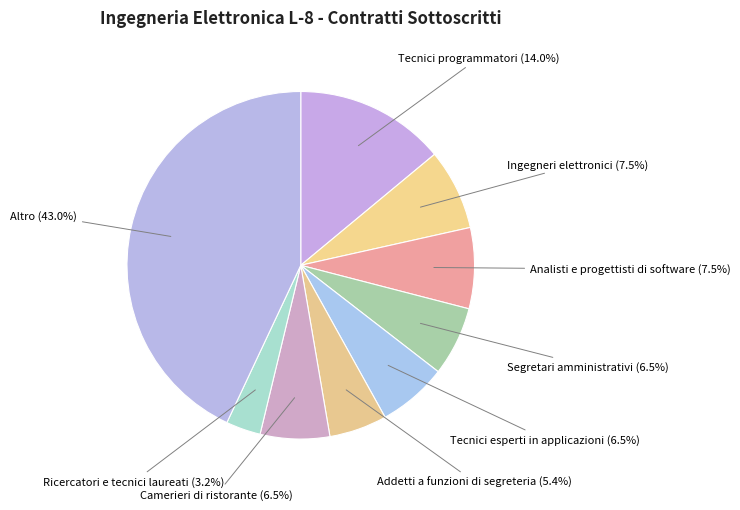

Count the number of slices in the pie.

9